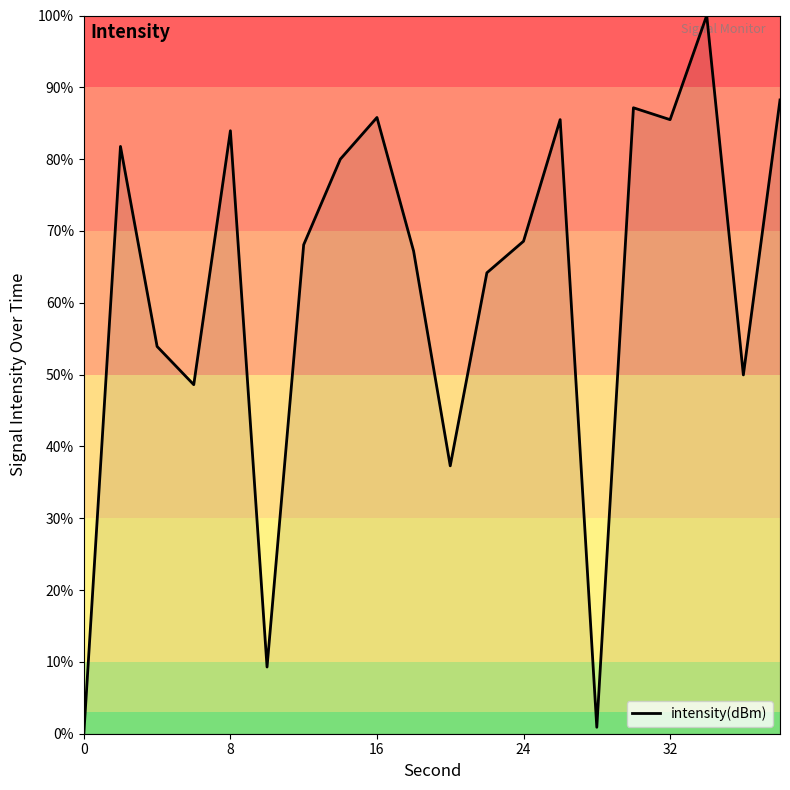

What is the greatest value displayed?

100.0